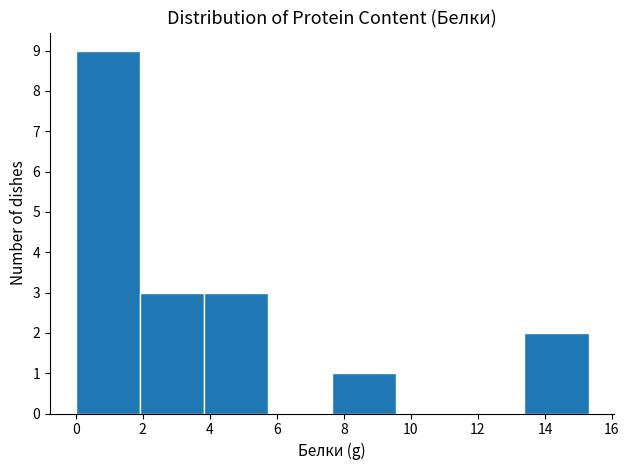

Over which range of the x-axis is the bar tallest?

0.0 to 2.0